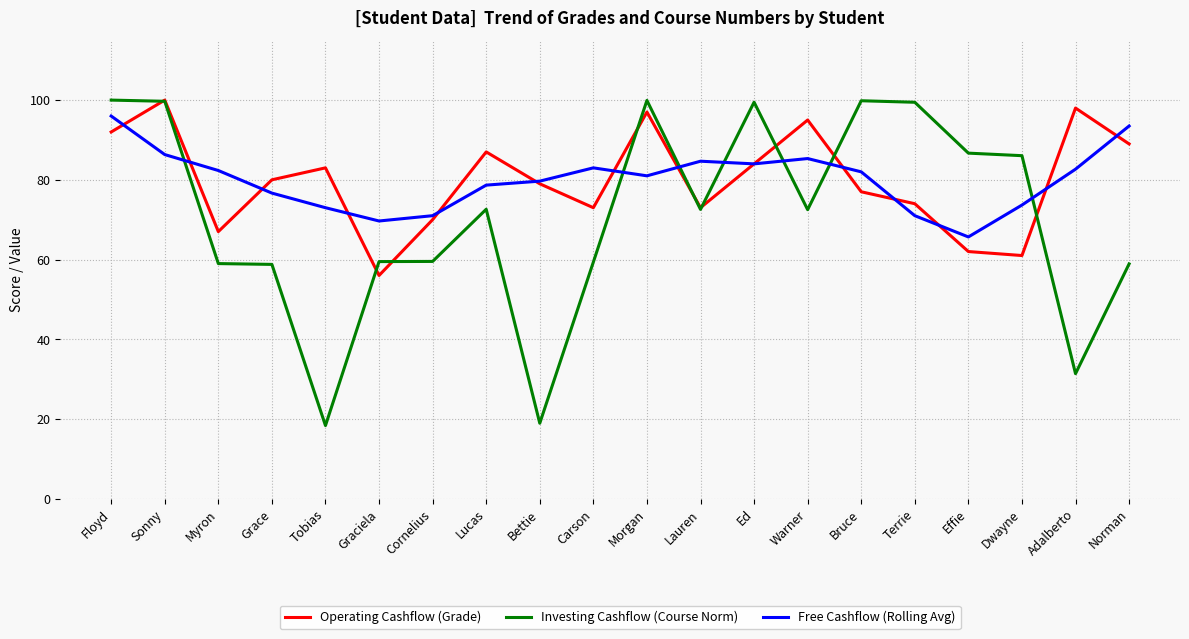

Rank the series at Carson from lowest to highest value.

Investing Cashflow (Course Norm), Operating Cashflow (Grade), Free Cashflow (Rolling Avg)